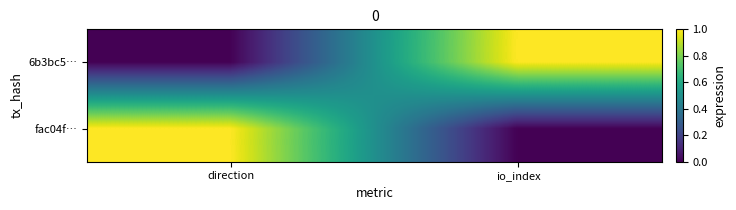

Reading right to left, extract all data points from this chart.

6b3bc5…: io_index=1	direction=0
fac04f…: io_index=0	direction=1